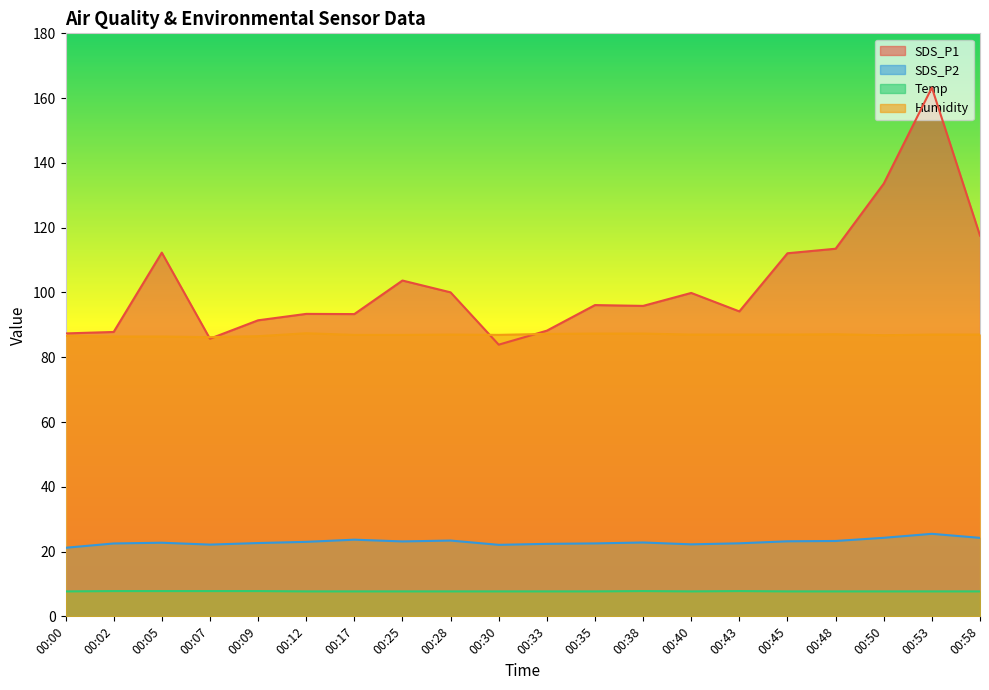

Is it true that Temp equals 7.8 at 00:09?

True